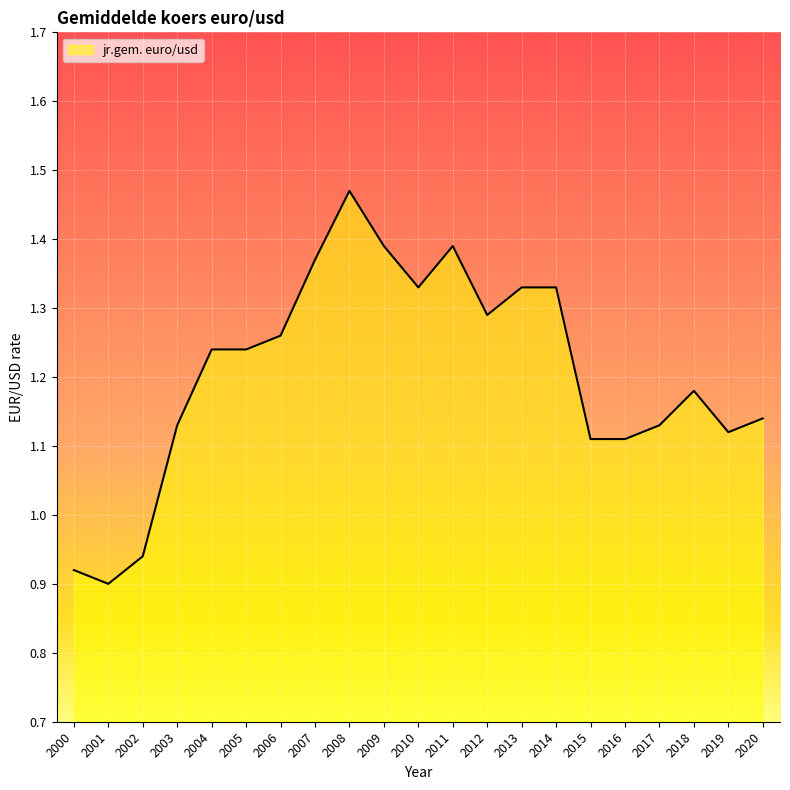

Which label corresponds to the largest value in the chart?

2008